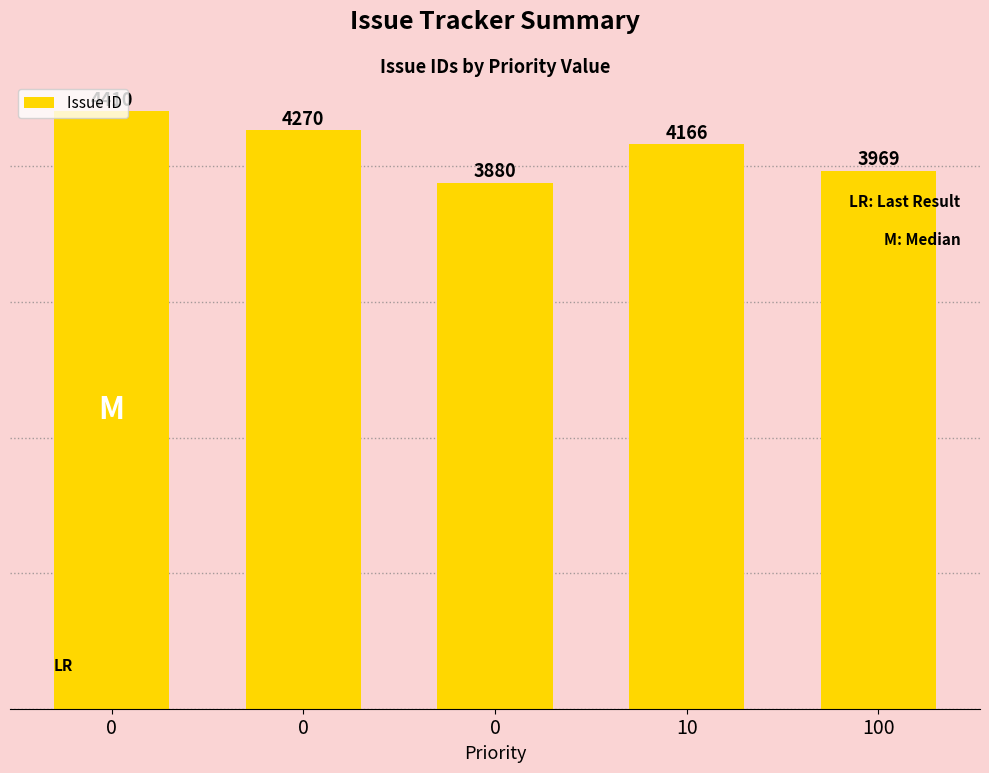

How many data points are less than 4166?

2